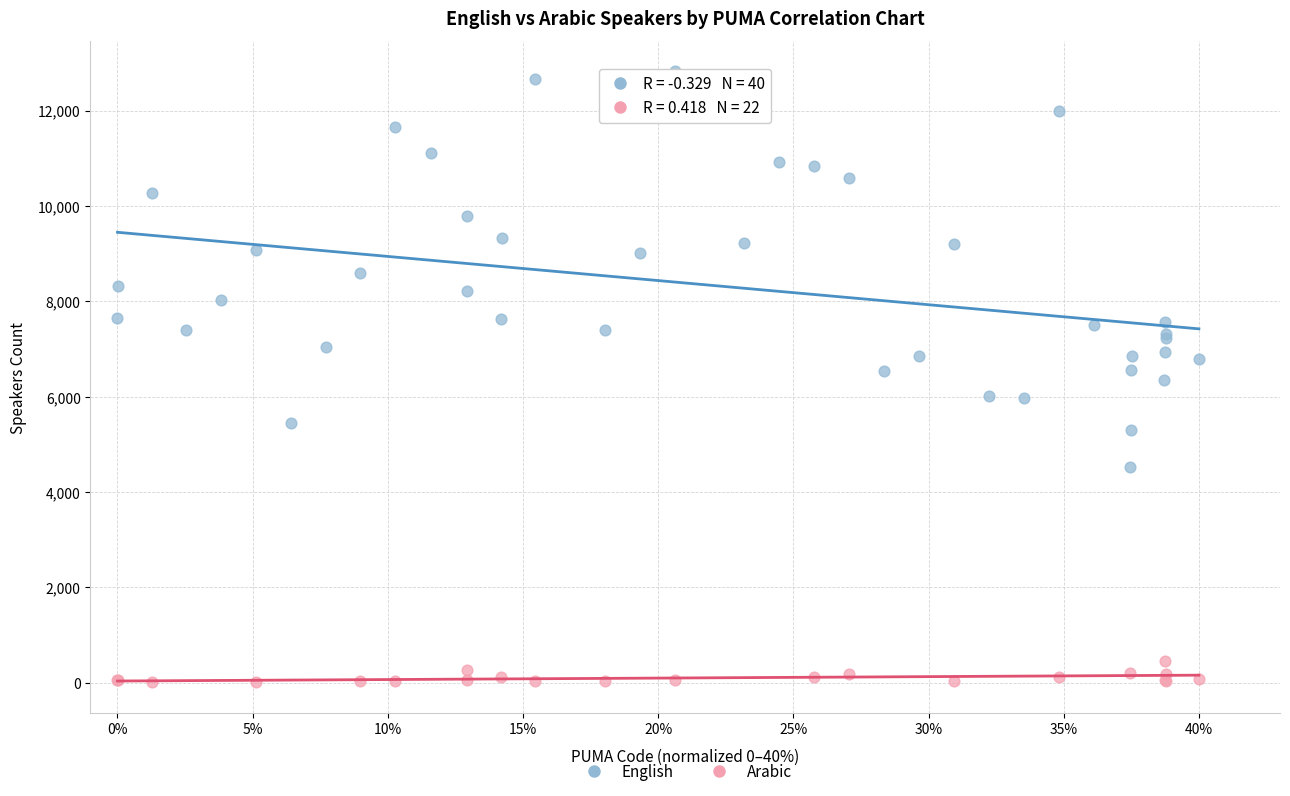

Which series reaches the minimum Y coordinate?

Arabic